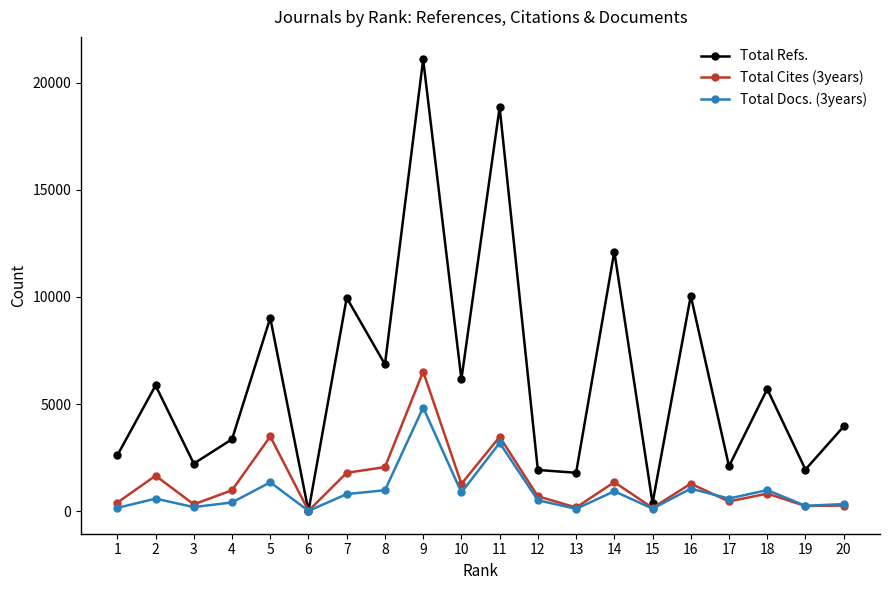

At which label does Total Docs. (3years) first exceed 588?

5